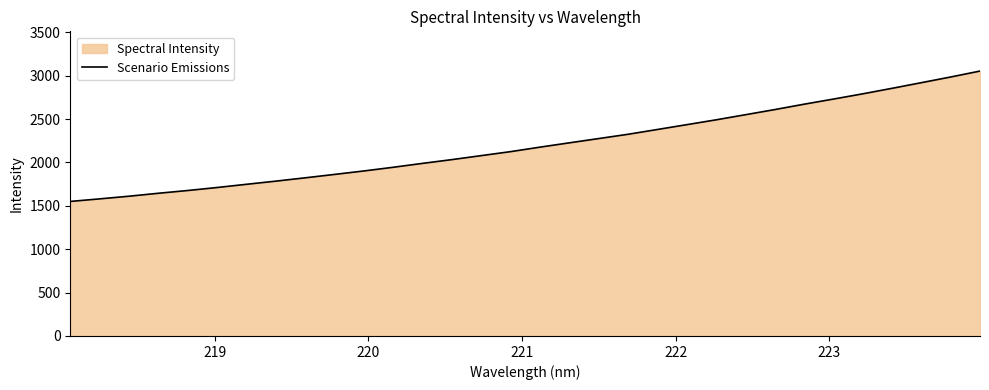

How many lines are shown in the chart?

1